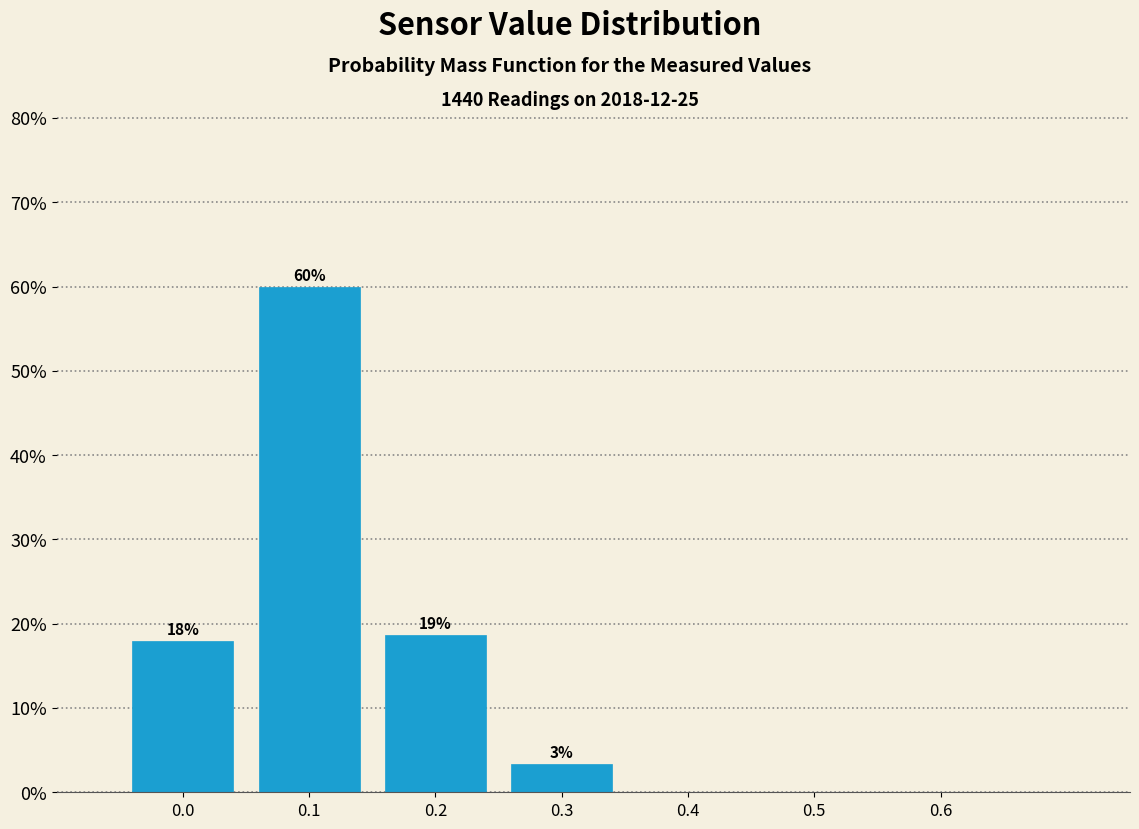

Over which range of the x-axis is the bar tallest?

0.05 to 0.15